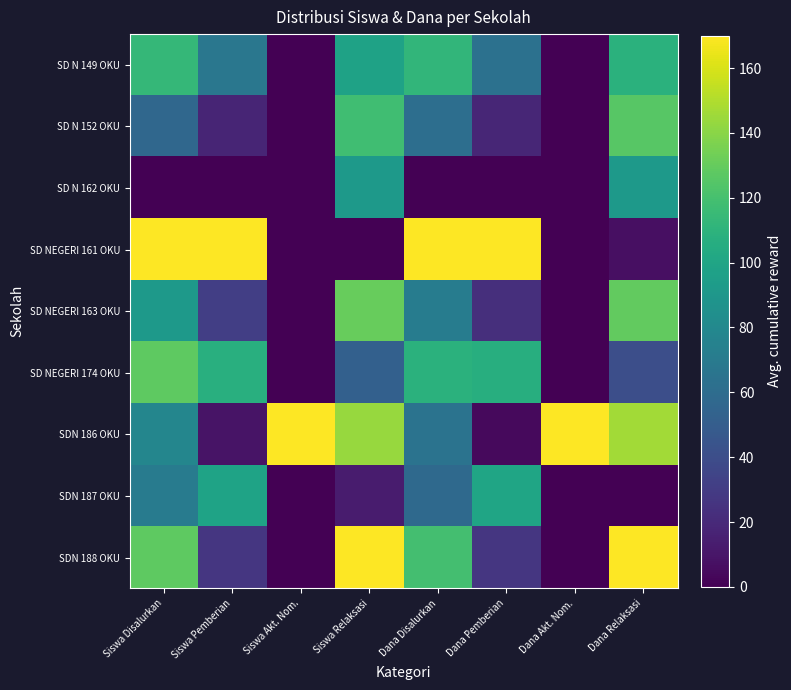

Reading left to right, list all the values displayed in this chart.

SD N 149 OKU: Siswa Disalurkan=113.3	Siswa Pemberian=67.1	Siswa Akt. Nom.=0.0	Siswa Relaksasi=98.1	Dana Disalurkan=112.2	Dana Pemberian=63.5	Dana Akt. Nom.=0.0	Dana Relaksasi=108.8
SD N 152 OKU: Siswa Disalurkan=56.7	Siswa Pemberian=17.9	Siswa Akt. Nom.=0.0	Siswa Relaksasi=117.7	Dana Disalurkan=61.2	Dana Pemberian=18.1	Dana Akt. Nom.=0.0	Dana Relaksasi=125.8
SD N 162 OKU: Siswa Disalurkan=0.0	Siswa Pemberian=0.0	Siswa Akt. Nom.=0.0	Siswa Relaksasi=91.5	Dana Disalurkan=0.0	Dana Pemberian=0.0	Dana Akt. Nom.=0.0	Dana Relaksasi=91.8
SD NEGERI 161 OKU: Siswa Disalurkan=170.0	Siswa Pemberian=170.0	Siswa Akt. Nom.=0.0	Siswa Relaksasi=0.0	Dana Disalurkan=170.0	Dana Pemberian=170.0	Dana Akt. Nom.=0.0	Dana Relaksasi=6.8
SD NEGERI 163 OKU: Siswa Disalurkan=92.1	Siswa Pemberian=31.3	Siswa Akt. Nom.=0.0	Siswa Relaksasi=130.8	Dana Disalurkan=71.4	Dana Pemberian=22.7	Dana Akt. Nom.=0.0	Dana Relaksasi=129.2
SD NEGERI 174 OKU: Siswa Disalurkan=127.5	Siswa Pemberian=107.4	Siswa Akt. Nom.=0.0	Siswa Relaksasi=52.3	Dana Disalurkan=108.8	Dana Pemberian=106.5	Dana Akt. Nom.=0.0	Dana Relaksasi=40.8
SDN 186 OKU: Siswa Disalurkan=77.9	Siswa Pemberian=8.9	Siswa Akt. Nom.=170.0	Siswa Relaksasi=143.8	Dana Disalurkan=64.6	Dana Pemberian=4.5	Dana Akt. Nom.=170.0	Dana Relaksasi=146.2
SDN 187 OKU: Siswa Disalurkan=70.8	Siswa Pemberian=98.4	Siswa Akt. Nom.=0.0	Siswa Relaksasi=13.1	Dana Disalurkan=57.8	Dana Pemberian=99.7	Dana Akt. Nom.=0.0	Dana Relaksasi=0.0
SDN 188 OKU: Siswa Disalurkan=127.5	Siswa Pemberian=26.8	Siswa Akt. Nom.=0.0	Siswa Relaksasi=170.0	Dana Disalurkan=119.0	Dana Pemberian=27.2	Dana Akt. Nom.=0.0	Dana Relaksasi=170.0